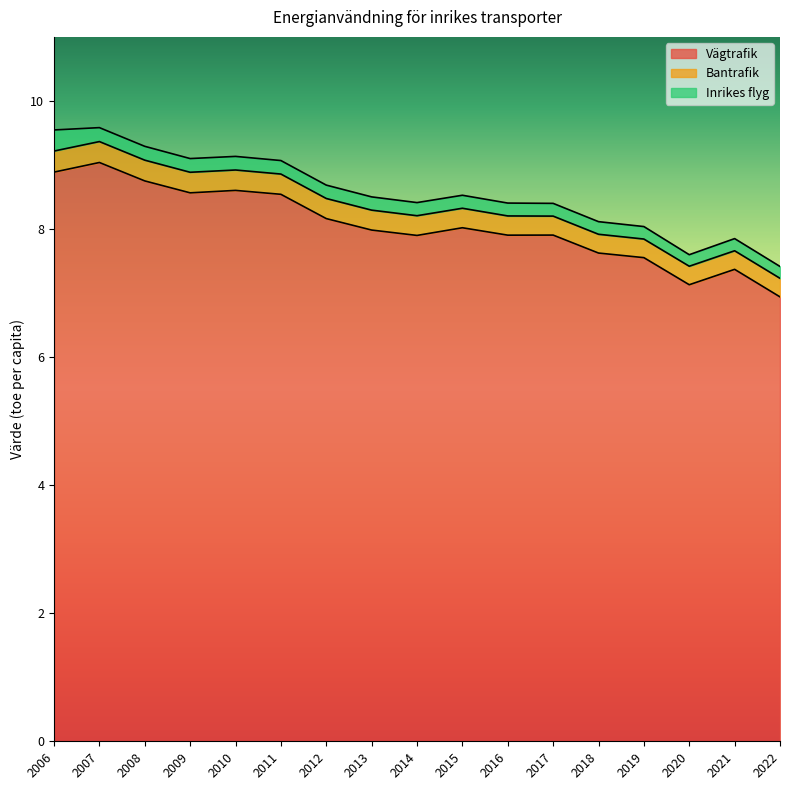

The Vägtrafik series shows 2.3 at 2008. True or false?

False